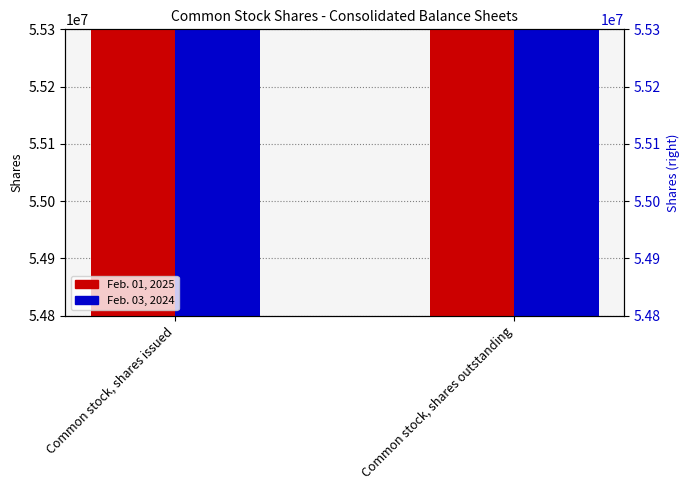

What is the difference between the highest and lowest values at Common stock, shares outstanding?

169193